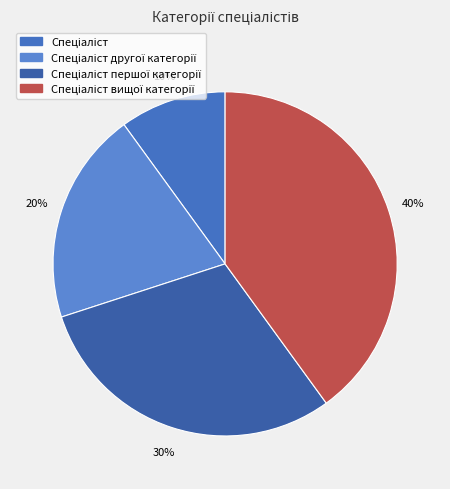

Does any single category account for the majority?

No